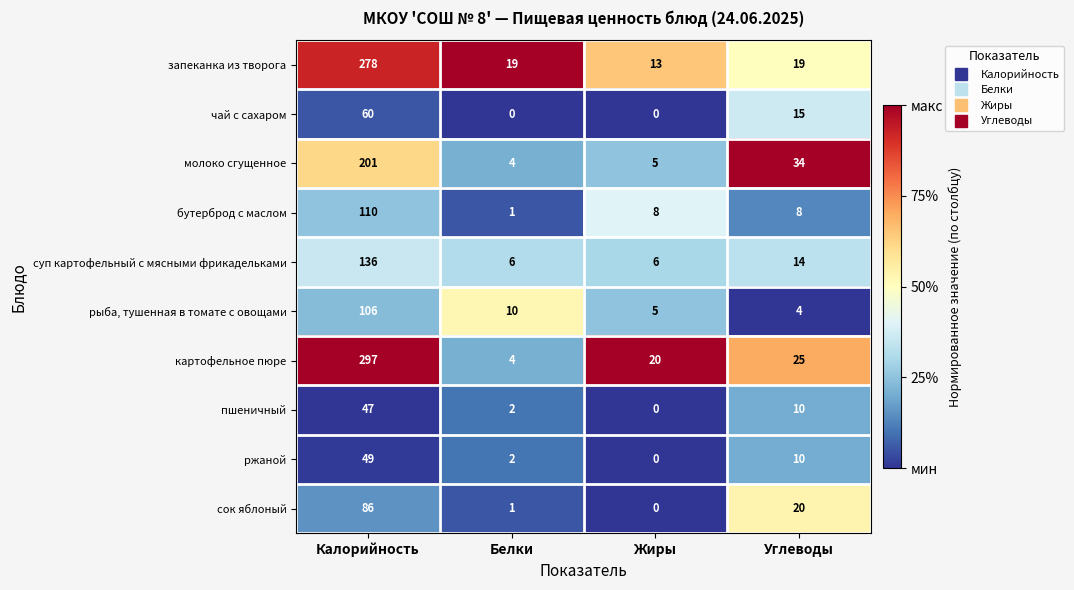

What is the difference between the highest and lowest values at Белки?

19